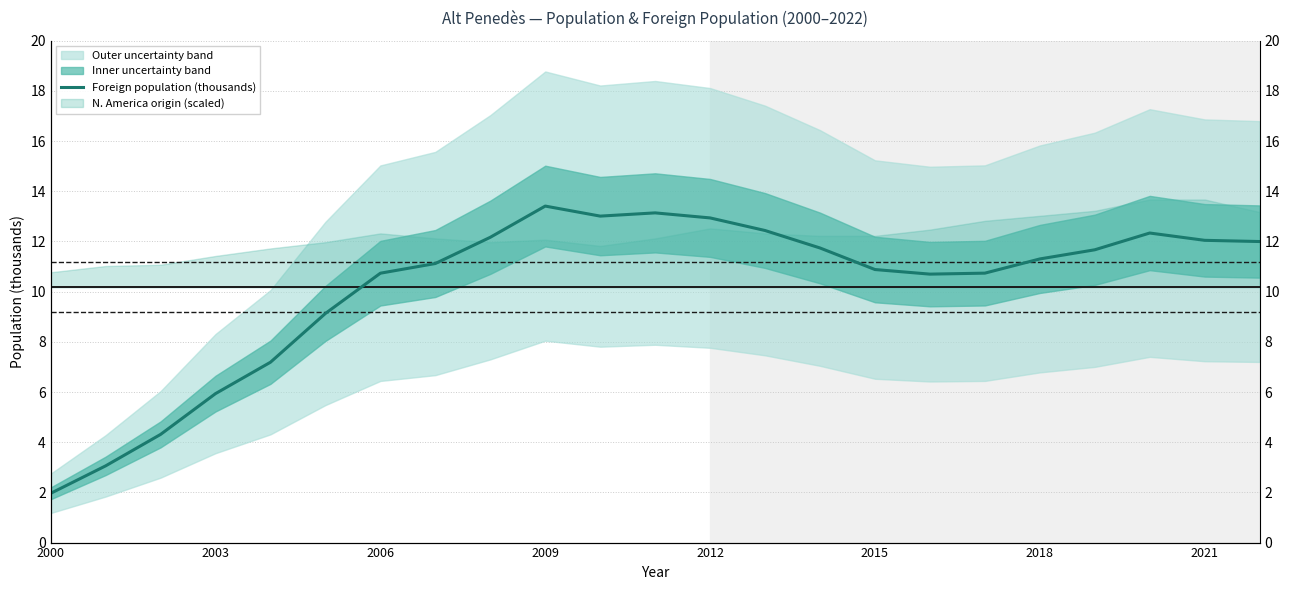

At which category does the chart reach its minimum across all series?

2000